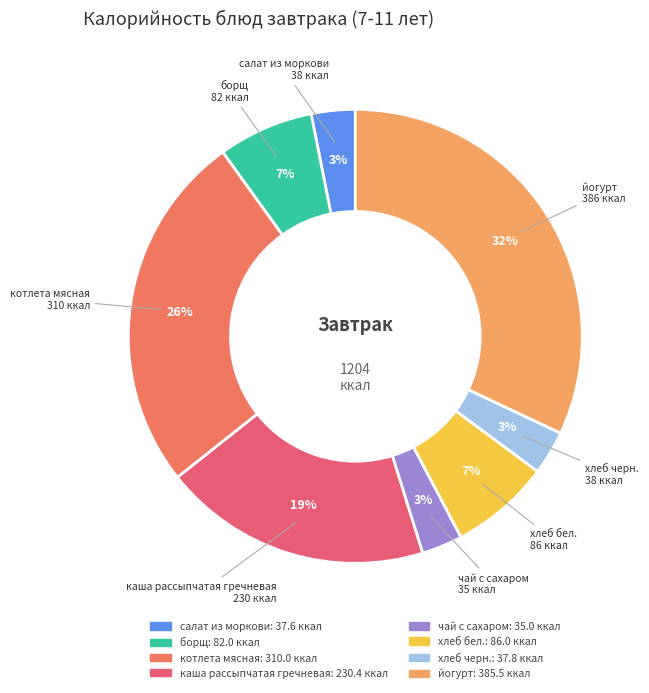

To the nearest percent, what portion does борщ represent?

7%